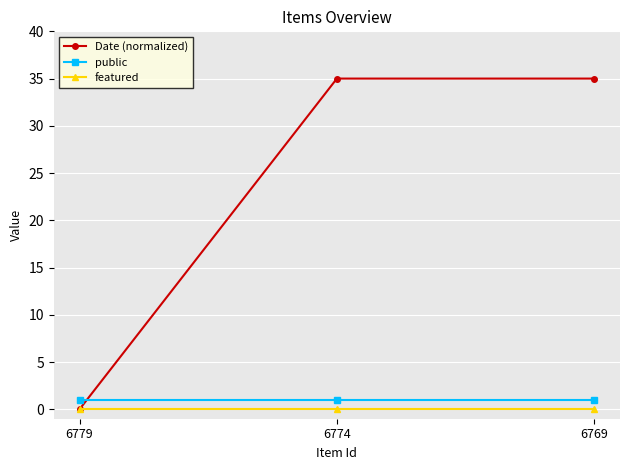

What is the maximum value shown in the chart?

35